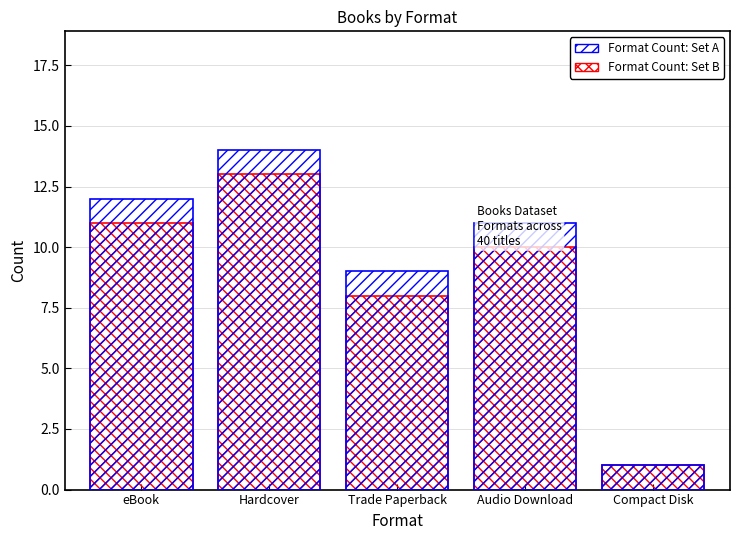

Reading right to left, extract all data points from this chart.

Format Count: Set A: 1	11	9	14	12
Format Count: Set B: 1	10	8	13	11